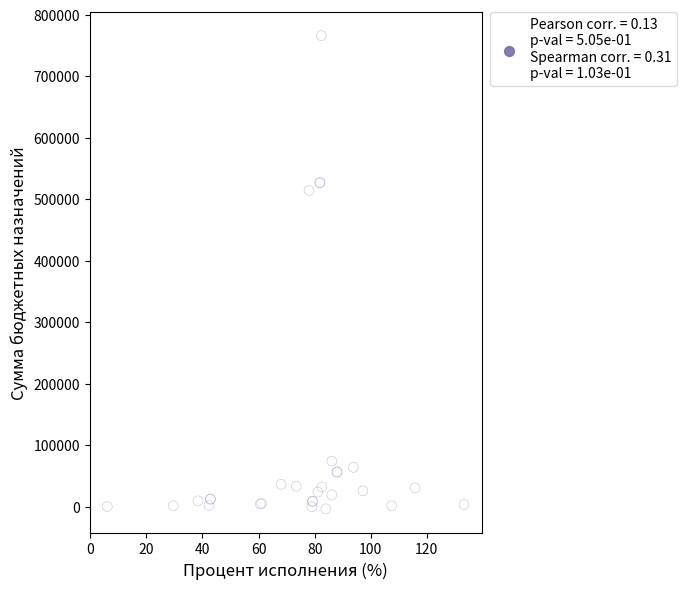

What Y value in the scatter plot is closest to 381422?

514370.0